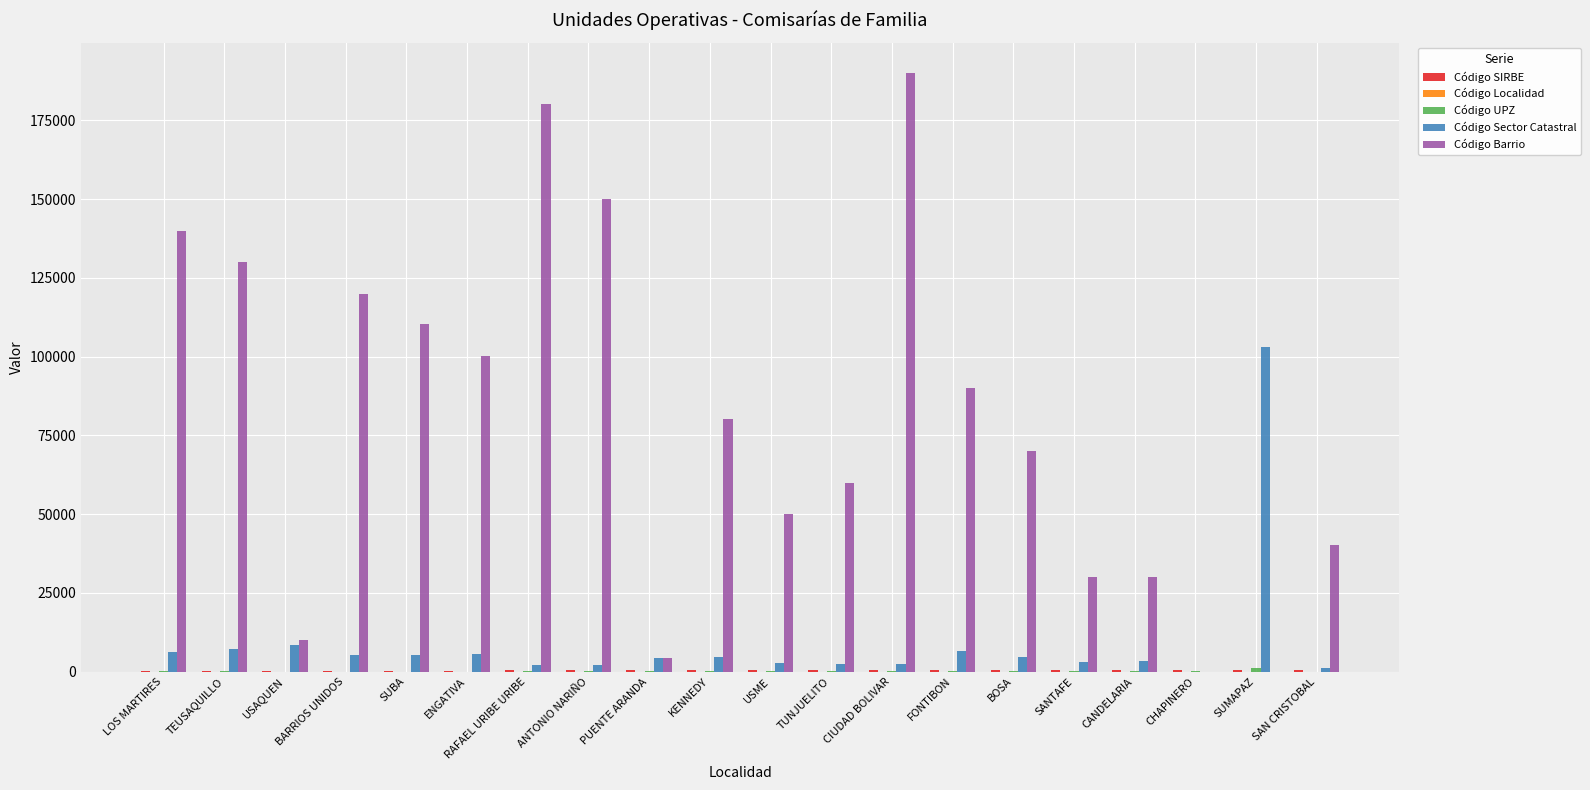

True or false: Código Sector Catastral has a value of 6410 at FONTIBON.

True